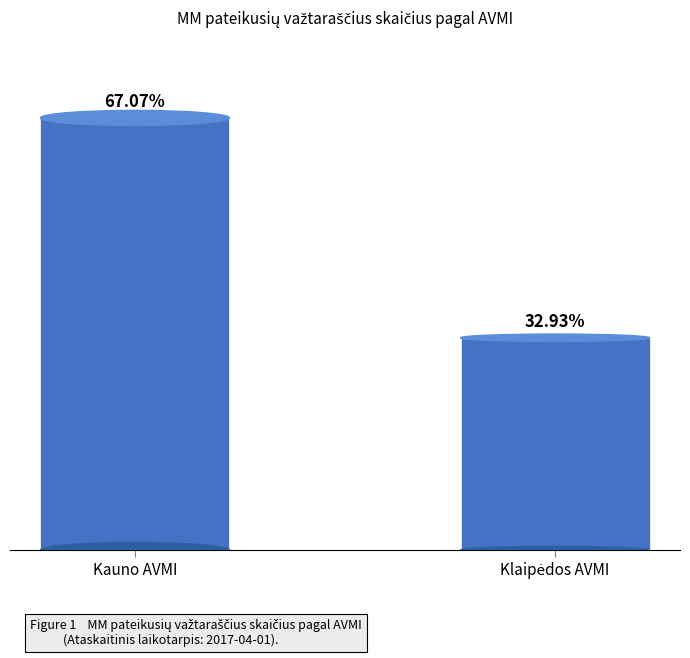

Does the chart contain any negative values?

No